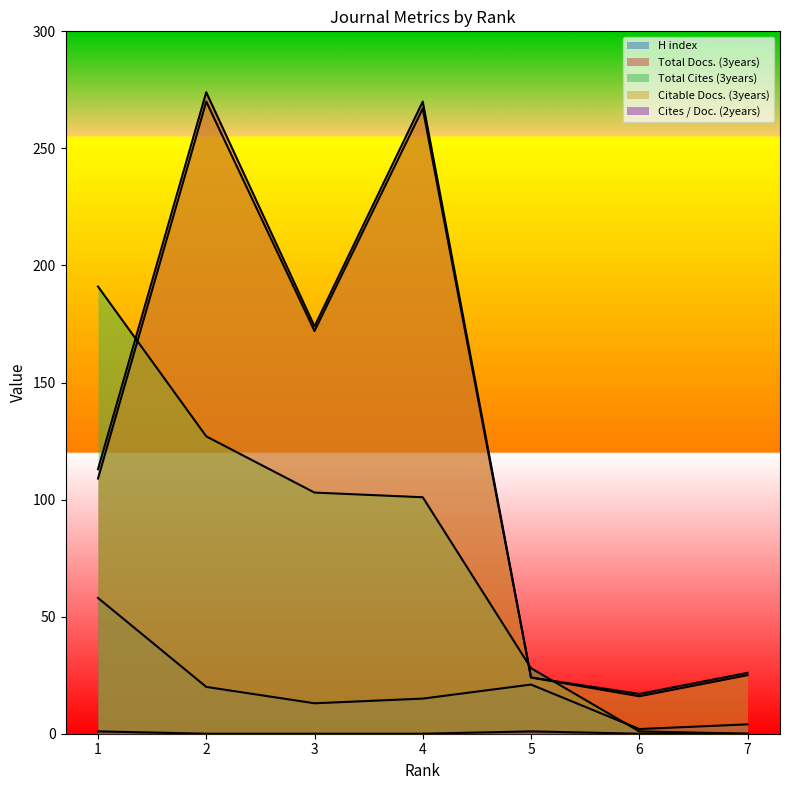

How many categories are shown in the chart?

7